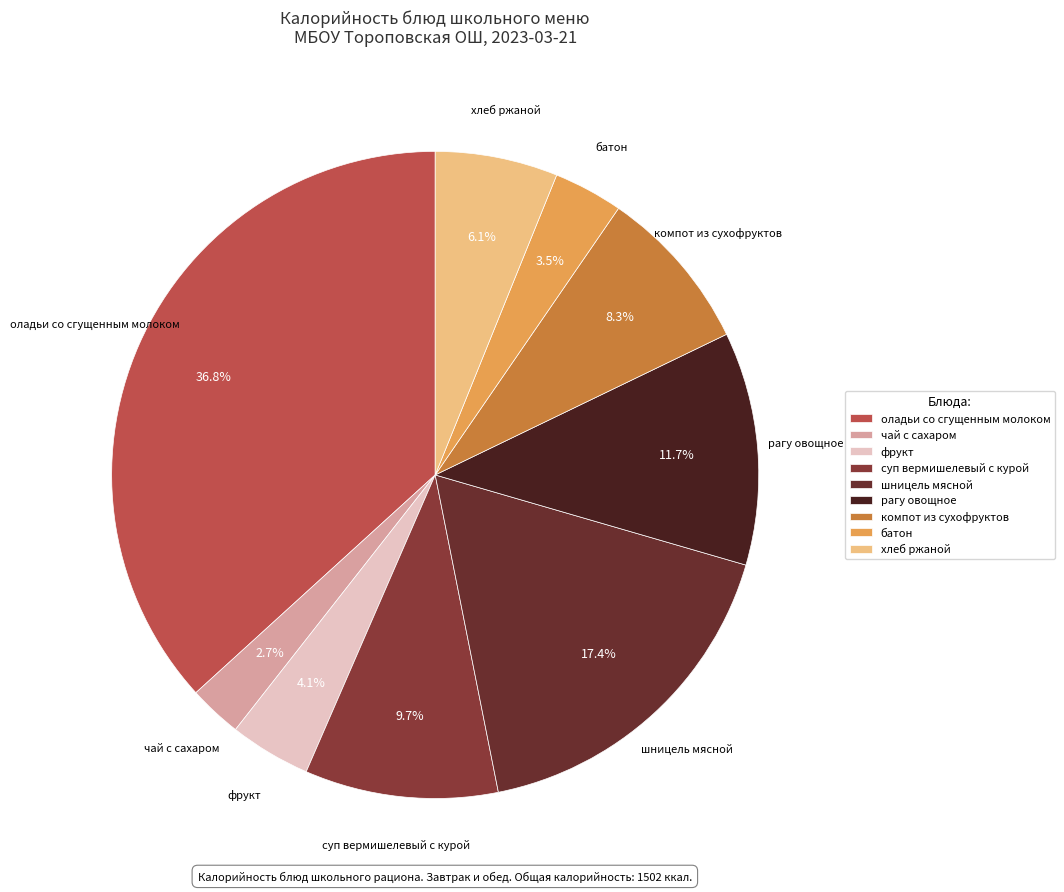

Rank the categories by value from lowest to highest.

чай с сахаром, батон, фрукт, хлеб ржаной, компот из сухофруктов, суп вермишелевый с курой, рагу овощное, шницель мясной, оладьи со сгущенным молоком